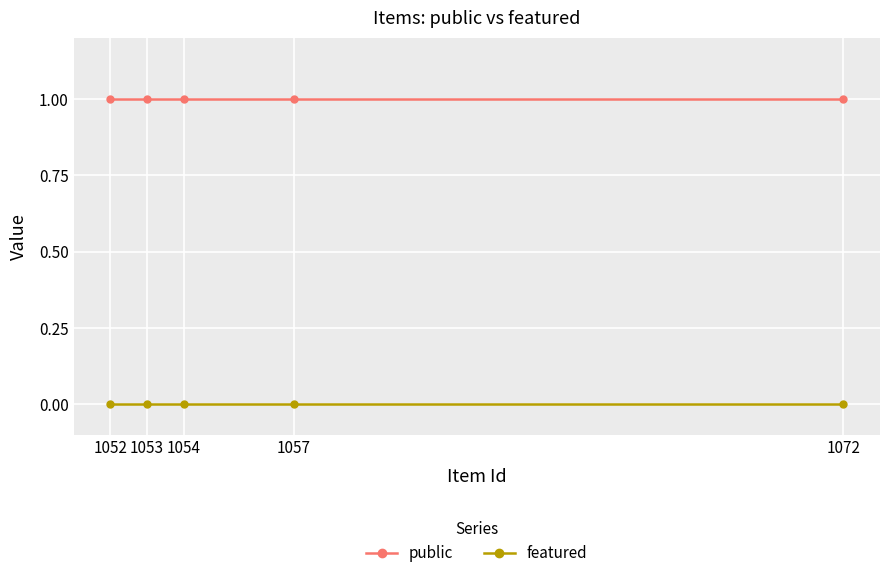

True or false: featured and public cross at least once.

False